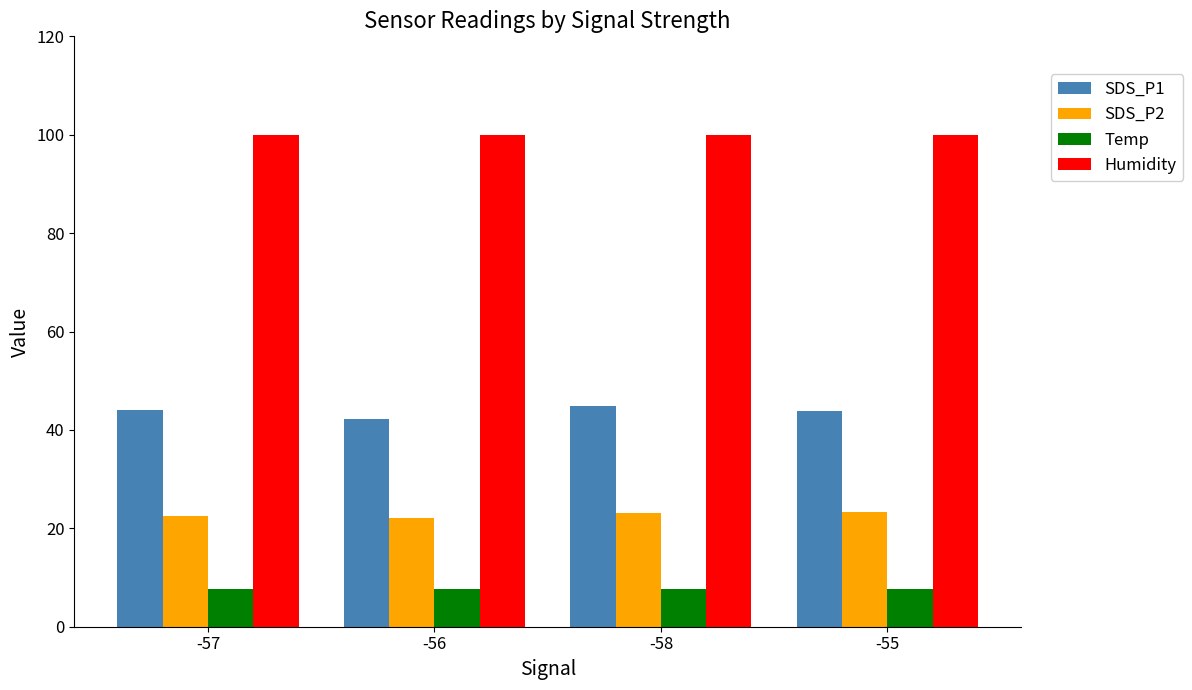

True or false: SDS_P1 has a value of 42.1 at -56.

True